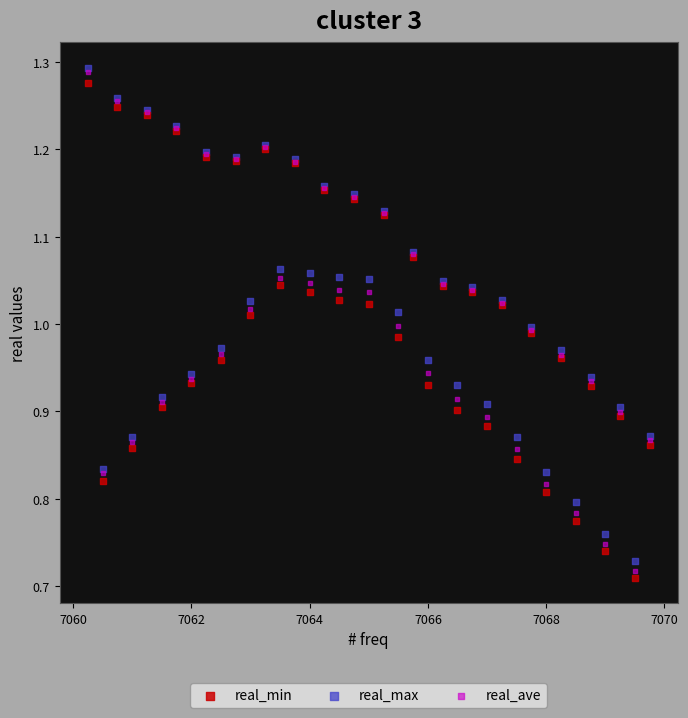

What are all the series names shown in the legend?

real_min, real_max, real_ave